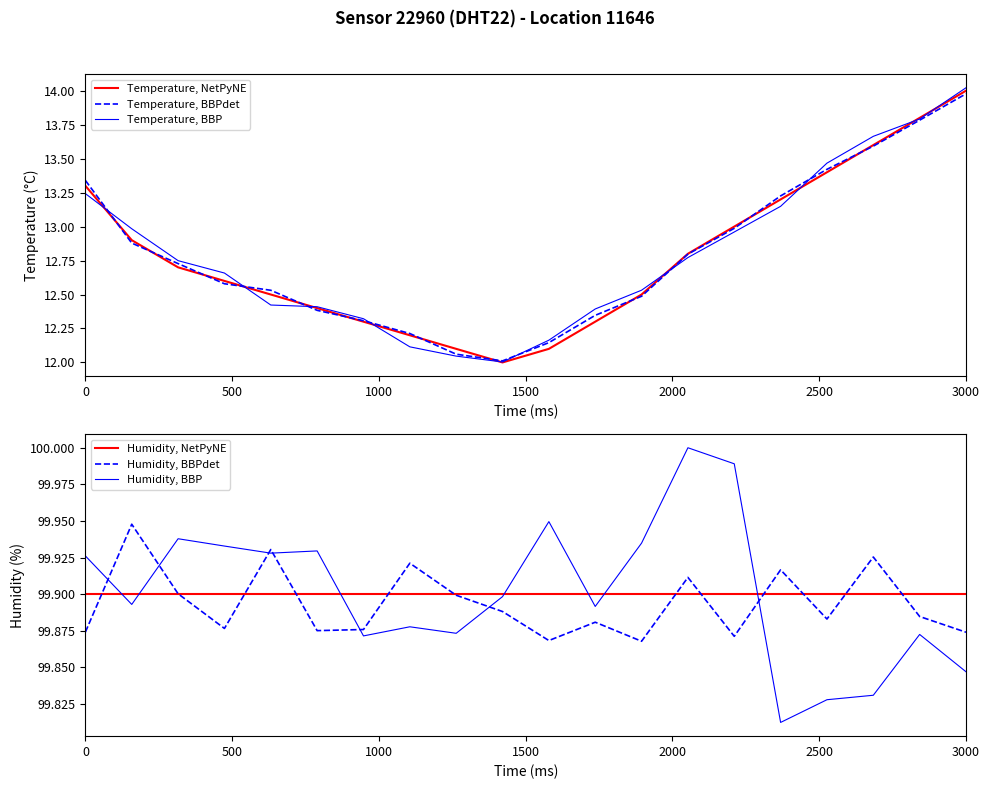

What is the label of the 7th point from the right?

13